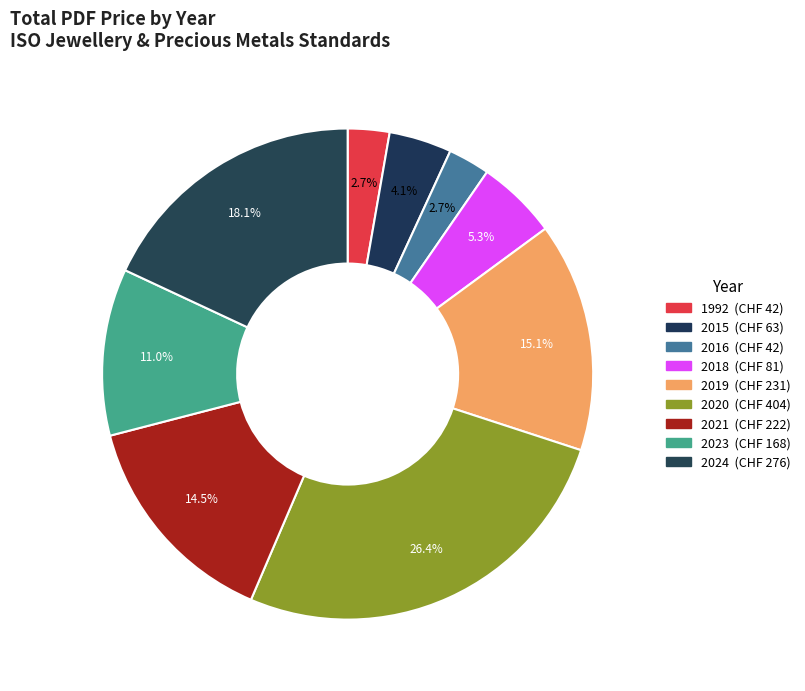

To the nearest percent, what is the difference between the largest and smallest slice percentages?

24%